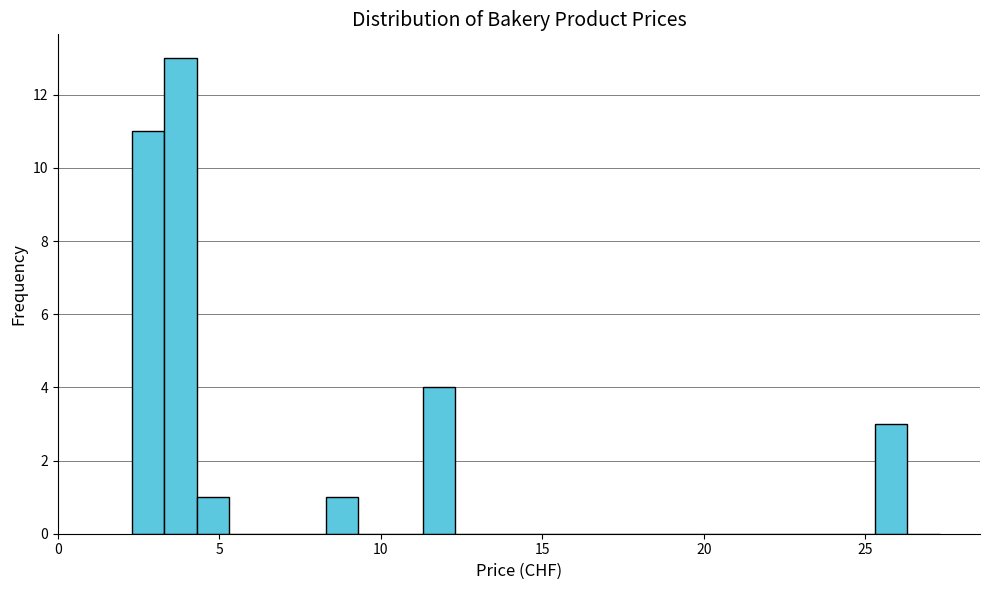

Around what value on the x-axis is the tallest bar? Give the approximate position of its centre, as read against the axis.

4.0